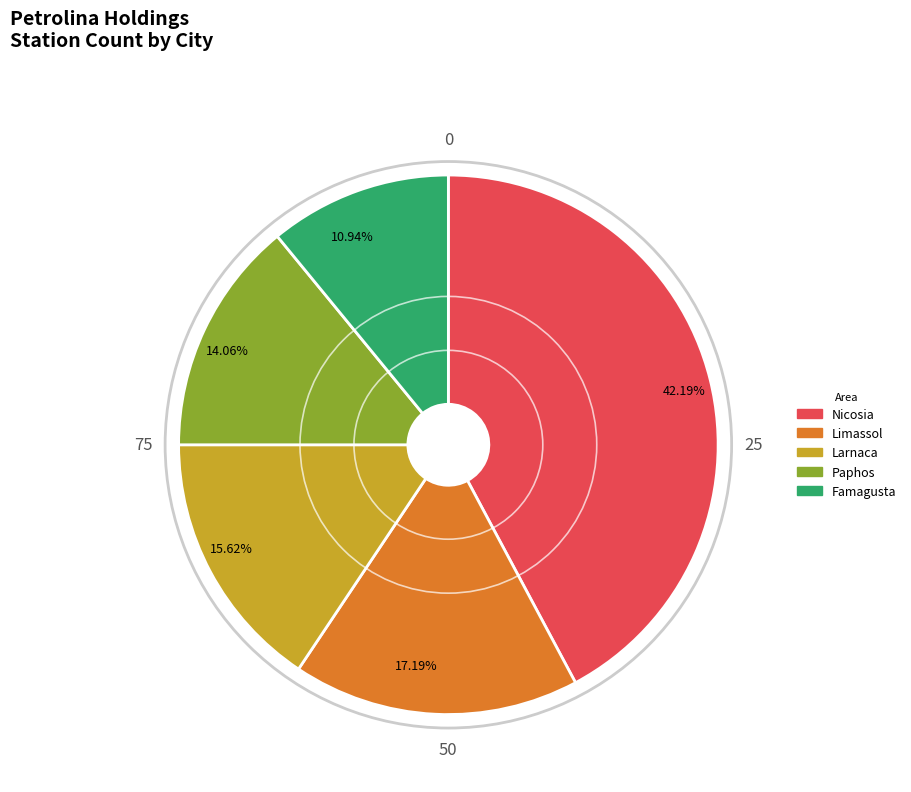

What is the ratio of the value at 15.62% to the value at 14.06%?

1.1